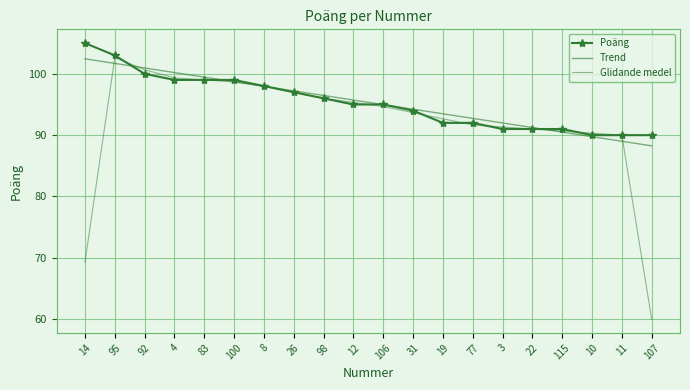

Is it true that Poäng equals 91.0 at 22?

True